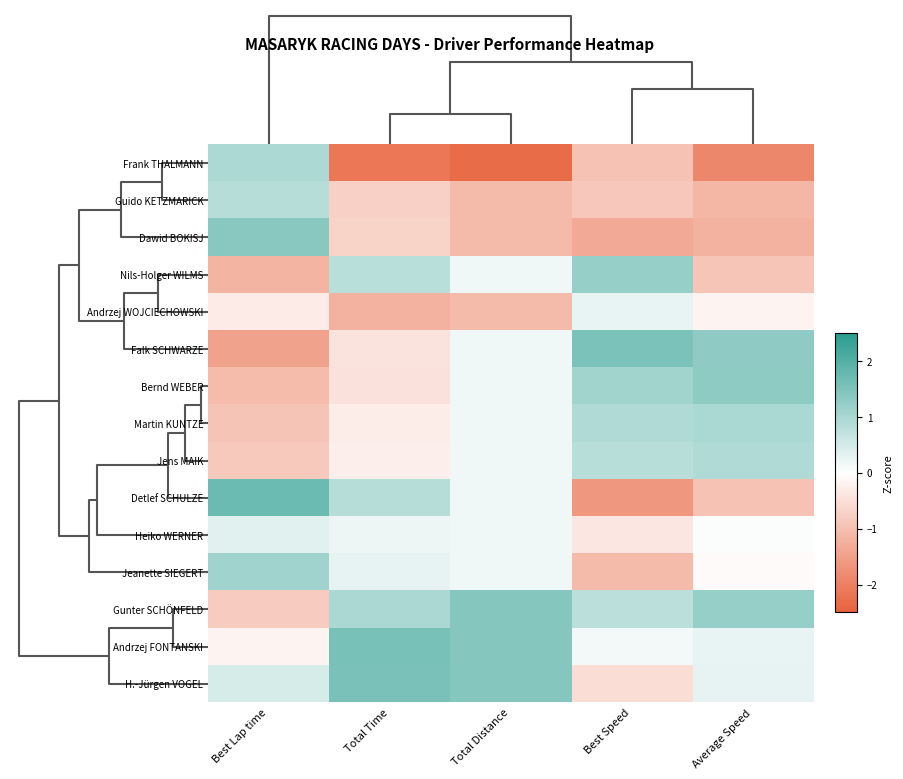

Reading right to left, what are all the values shown in this chart?

Frank THALMANN: Average Speed=-1.9	Best Speed=-1.0	Total Distance=-2.3	Total Time=-2.1	Best Lap time=0.9
Guido KETZMARICK: Average Speed=-1.1	Best Speed=-0.9	Total Distance=-1.1	Total Time=-0.7	Best Lap time=0.8
Dawid BOKISJ: Average Speed=-1.2	Best Speed=-1.3	Total Distance=-1.1	Total Time=-0.7	Best Lap time=1.4
Nils-Holger WILMS: Average Speed=-0.9	Best Speed=1.2	Total Distance=0.2	Total Time=0.8	Best Lap time=-1.2
Andrzej WOJCIECHOWSKI: Average Speed=-0.2	Best Speed=0.3	Total Distance=-1.1	Total Time=-1.2	Best Lap time=-0.3
Falk SCHWARZE: Average Speed=1.3	Best Speed=1.5	Total Distance=0.2	Total Time=-0.4	Best Lap time=-1.5
Bernd WEBER: Average Speed=1.3	Best Speed=1.1	Total Distance=0.2	Total Time=-0.4	Best Lap time=-1.1
Martin KUNTZE: Average Speed=1.0	Best Speed=0.9	Total Distance=0.2	Total Time=-0.3	Best Lap time=-0.9
Jens MAIK: Average Speed=0.9	Best Speed=0.8	Total Distance=0.2	Total Time=-0.3	Best Lap time=-0.8
Detlef SCHULZE: Average Speed=-1.0	Best Speed=-1.6	Total Distance=0.2	Total Time=0.8	Best Lap time=1.7
Heiko WERNER: Average Speed=0.0	Best Speed=-0.4	Total Distance=0.2	Total Time=0.2	Best Lap time=0.3
Jeanette SIEGERT: Average Speed=-0.1	Best Speed=-1.1	Total Distance=0.2	Total Time=0.3	Best Lap time=1.1
Gunter SCHÖNFELD: Average Speed=1.2	Best Speed=0.8	Total Distance=1.4	Total Time=1.0	Best Lap time=-0.8
Andrzej FONTANSKI: Average Speed=0.3	Best Speed=0.1	Total Distance=1.4	Total Time=1.6	Best Lap time=-0.2
H.-Jürgen VOGEL: Average Speed=0.3	Best Speed=-0.5	Total Distance=1.4	Total Time=1.6	Best Lap time=0.5